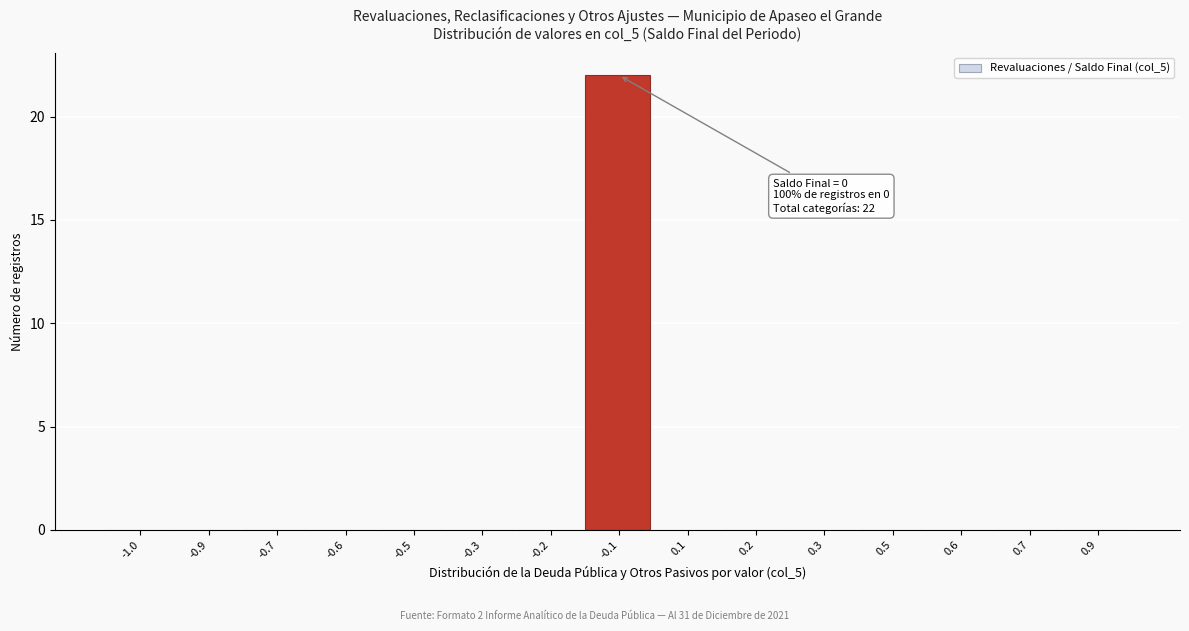

Reading left to right, what are all the values shown in this chart?

-1.0=0	-0.9=0	-0.7=0	-0.6=0	-0.5=0	-0.3=0	-0.2=0	-0.1=22	0.1=0	0.2=0	0.3=0	0.5=0	0.6=0	0.7=0	0.9=0